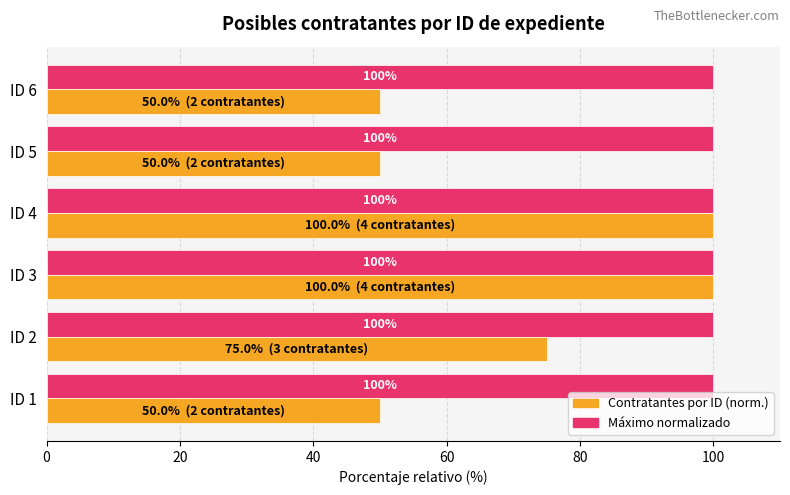

What is the total value across all series at ID 2?

175